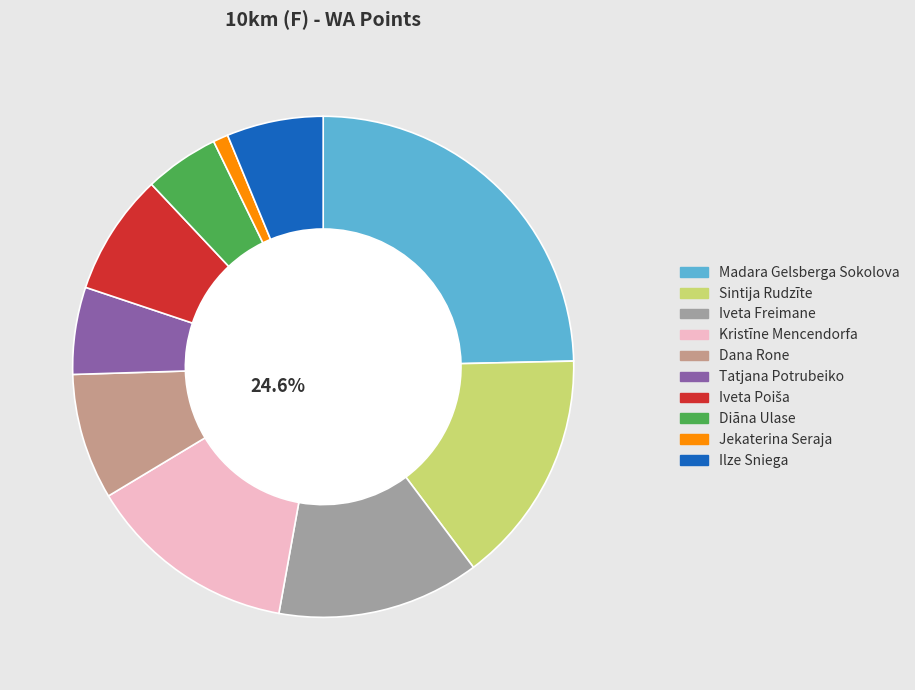

Which slice is the largest?

Madara Gelsberga Sokolova